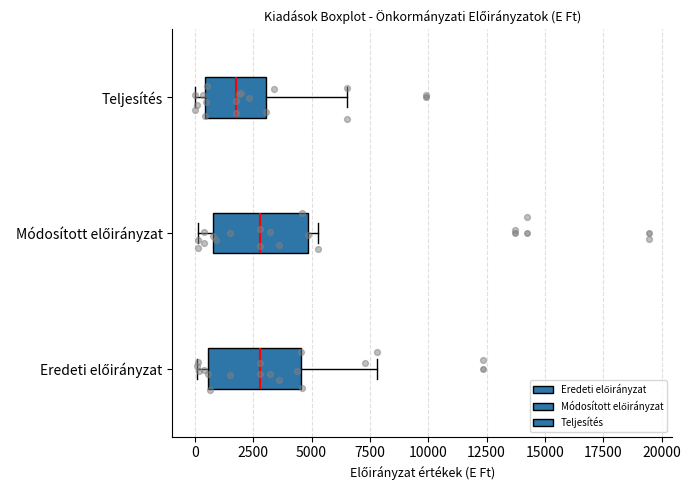

Reading bottom to top, transcribe this box plot: for each box, give where its median line is, the range the box spans, and where its two whiskers end, as read against the x-axis. The values are not printed on the chart, so give them approximately, as read against the axis.

Eredeti előirányzat: median 3000, box 500 to 4500, whiskers 0 to 8000
Módosított előirányzat: median 3000, box 1000 to 5000, whiskers 0 to 5500
Teljesítés: median 2000, box 500 to 3000, whiskers 0 to 6500